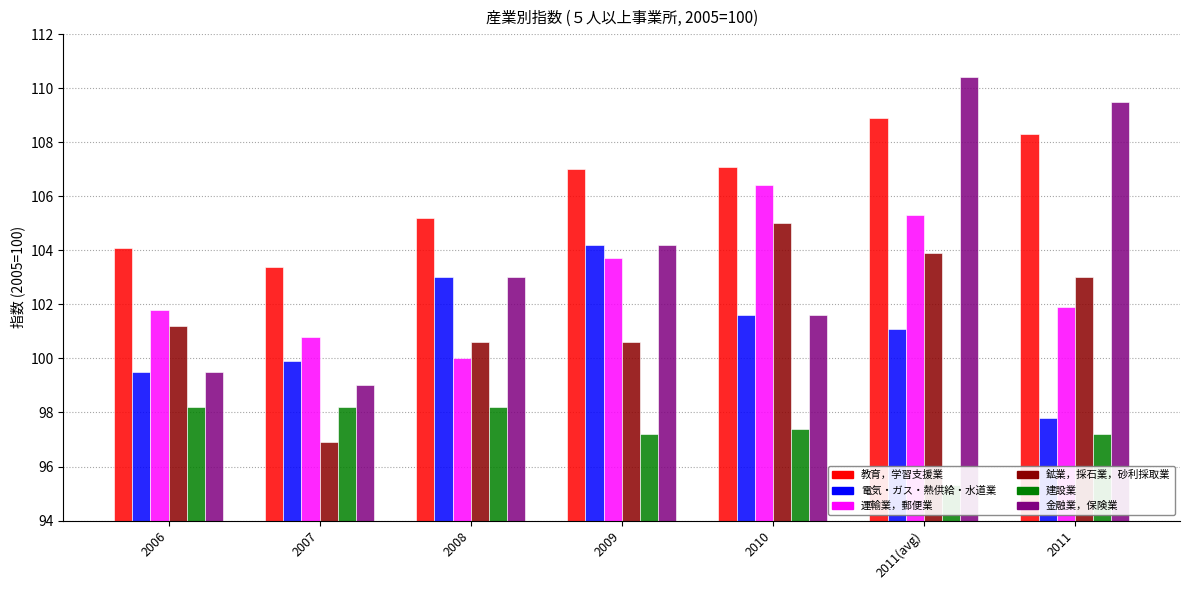

What is the lowest value of the 金融業，保険業 series?

99.0